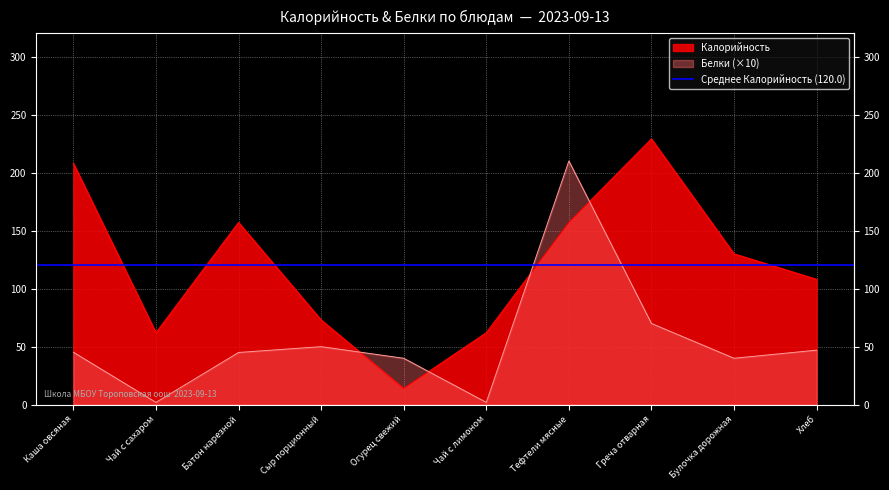

Where does the Калорийность series first go above 130?

Каша овсяная